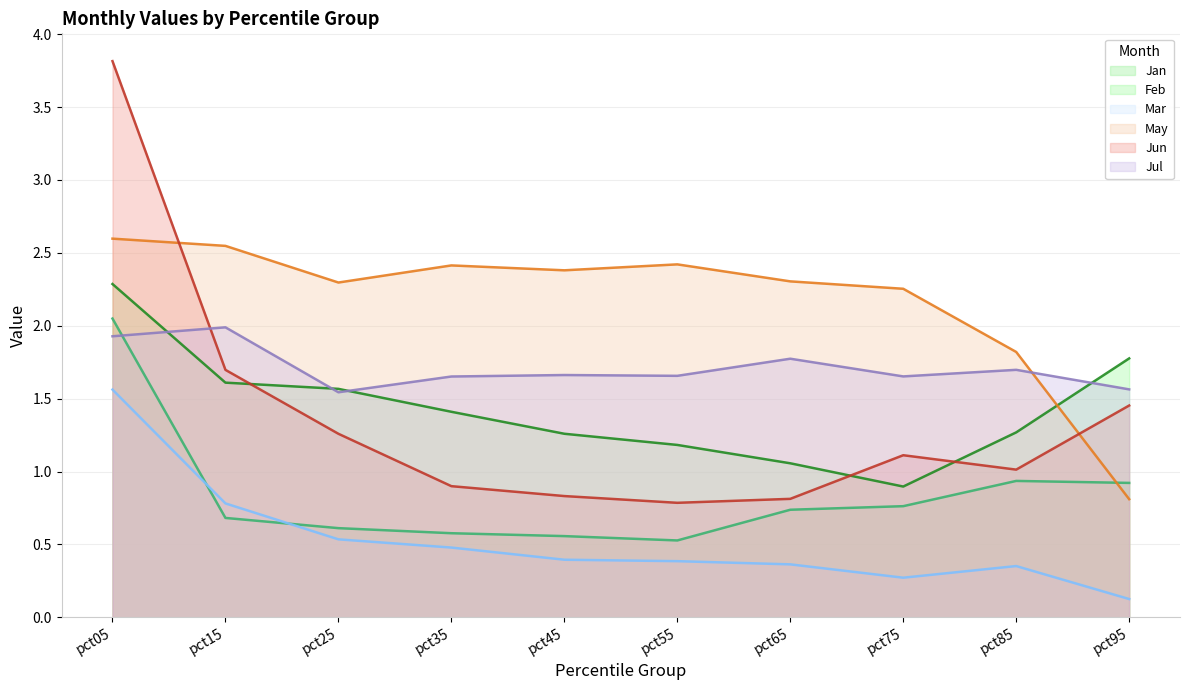

Is the value of Jan at pct35 greater than the value of May at pct85?

No